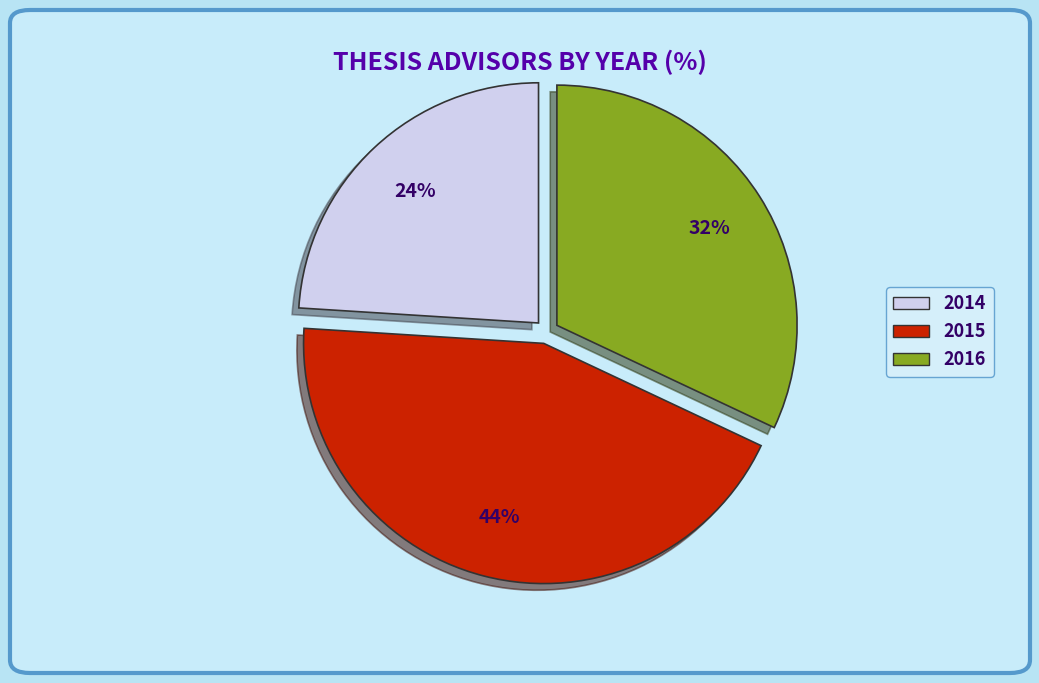

Is the sum of 2014 and 2015 greater than half?

Yes